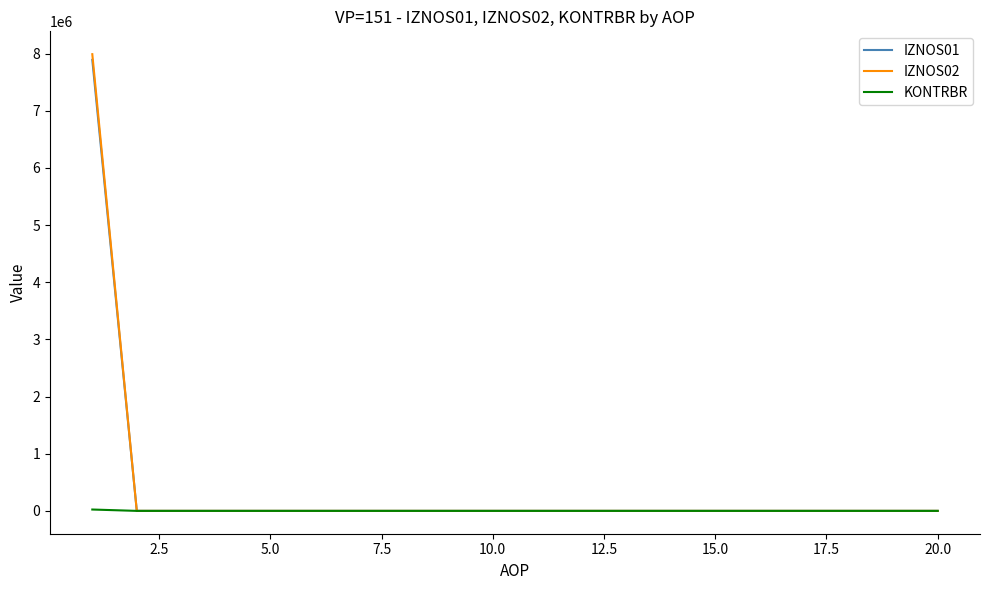

Which series has the widest spread of values?

IZNOS02